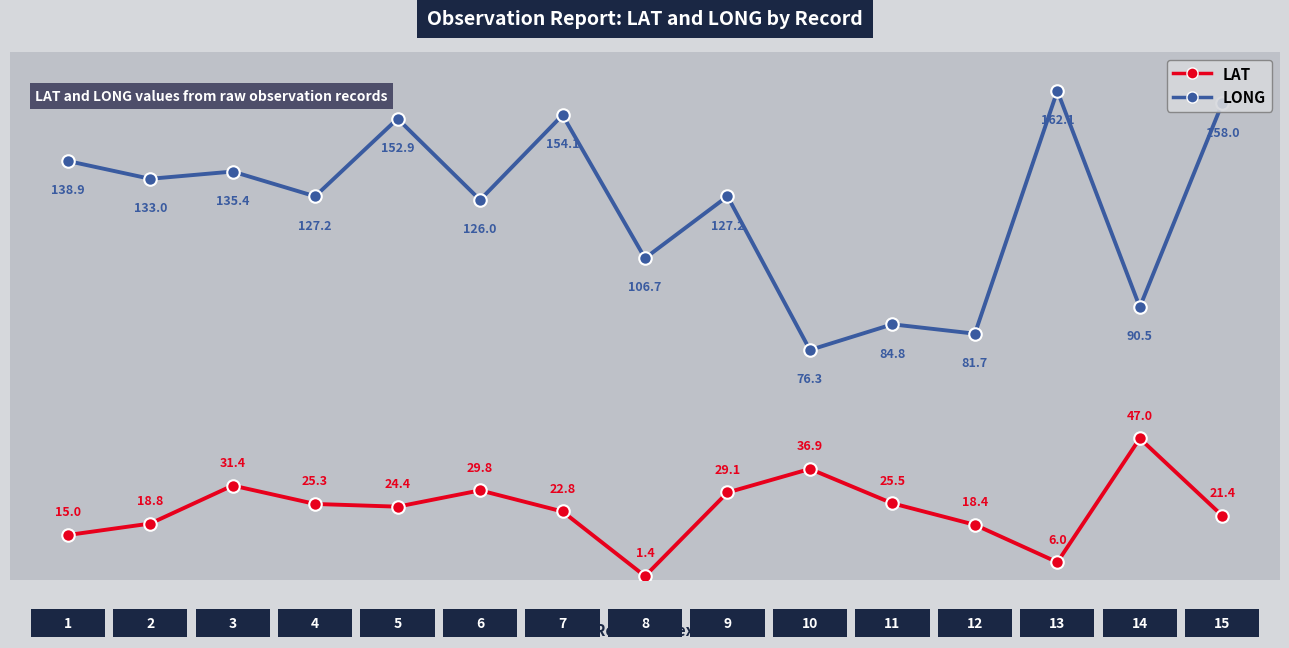

True or false: LAT has more than 1 interior local peaks.

True